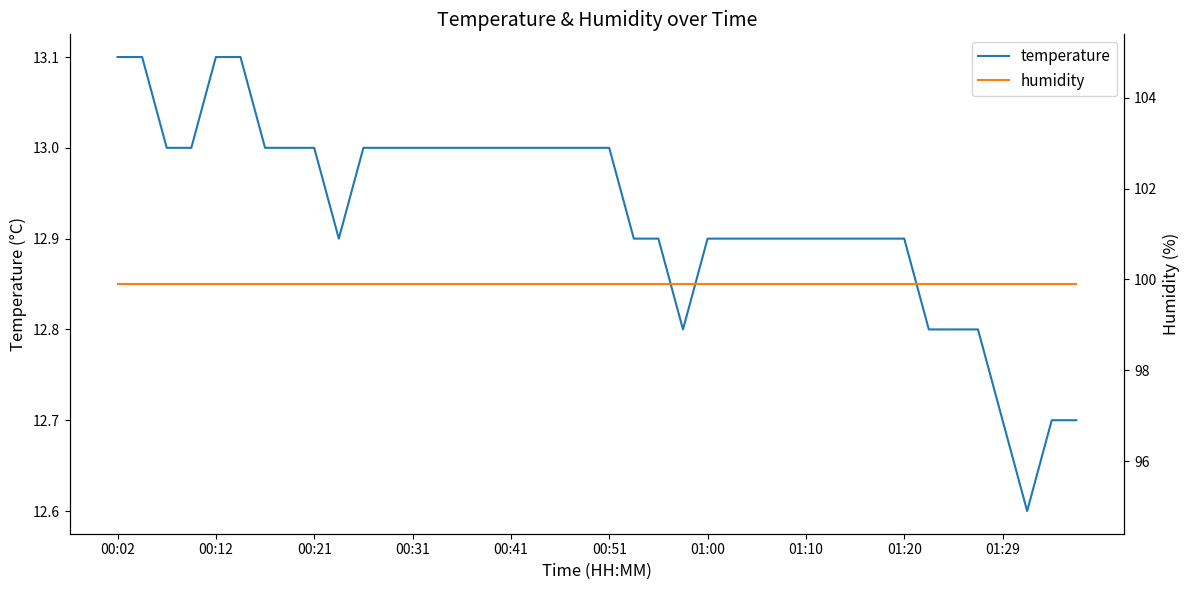

What is the lowest value of the temperature series?

12.6